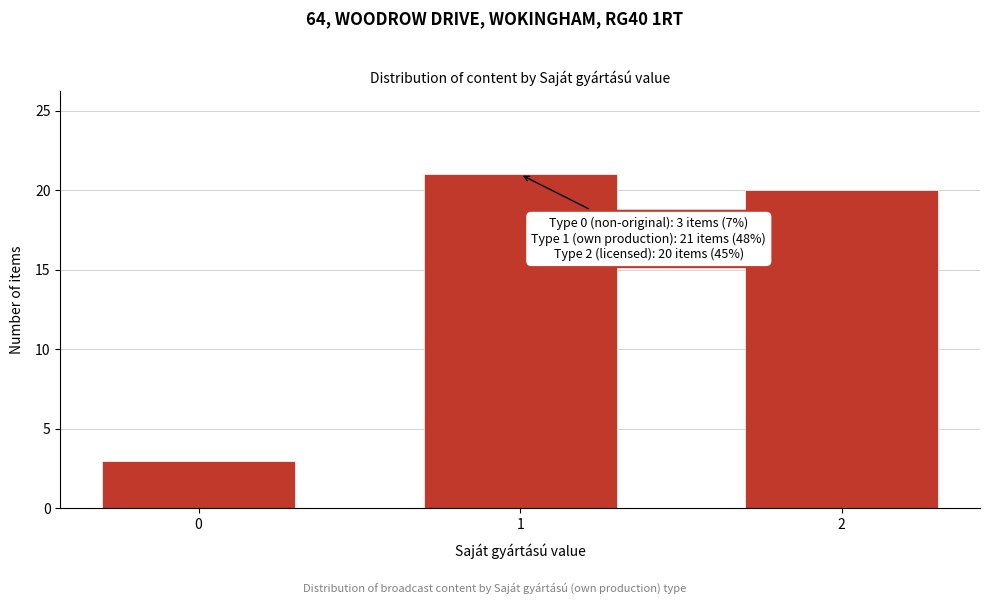

Reading left to right, what are all the values shown in this chart?

3	21	20